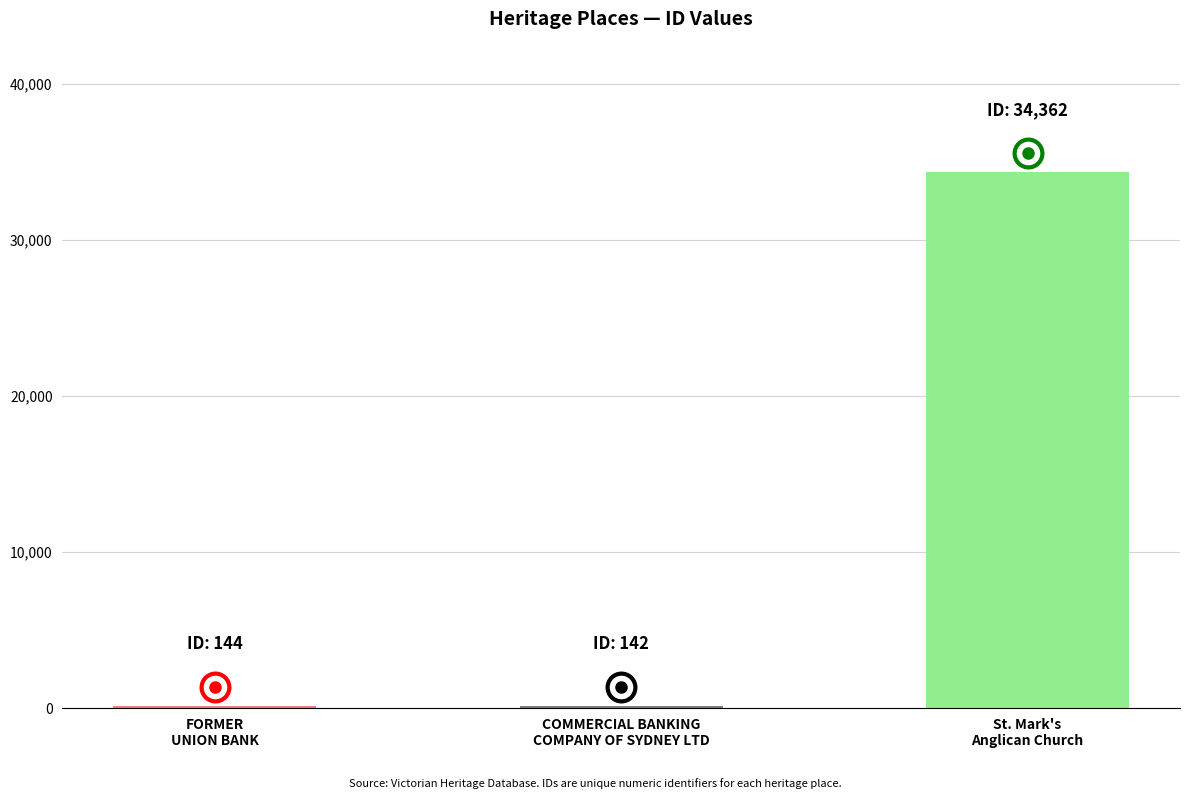

What is the change in value from COMMERCIAL BANKING
COMPANY OF SYDNEY LTD to St. Mark's
Anglican Church?

+34220